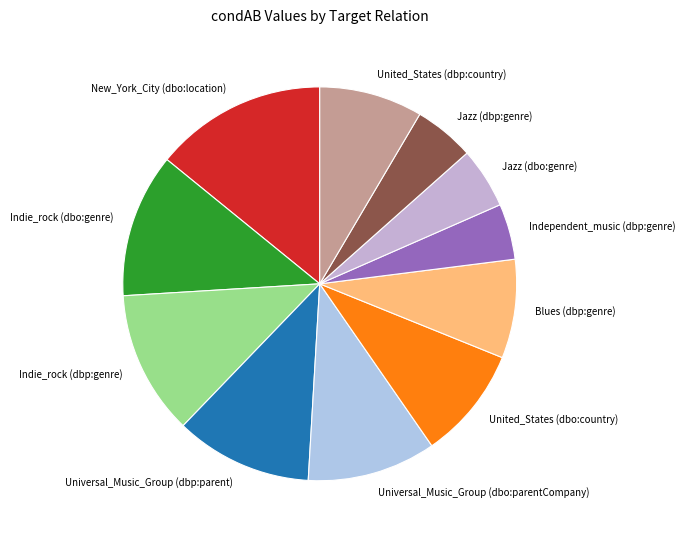

Count the number of slices in the pie.

11